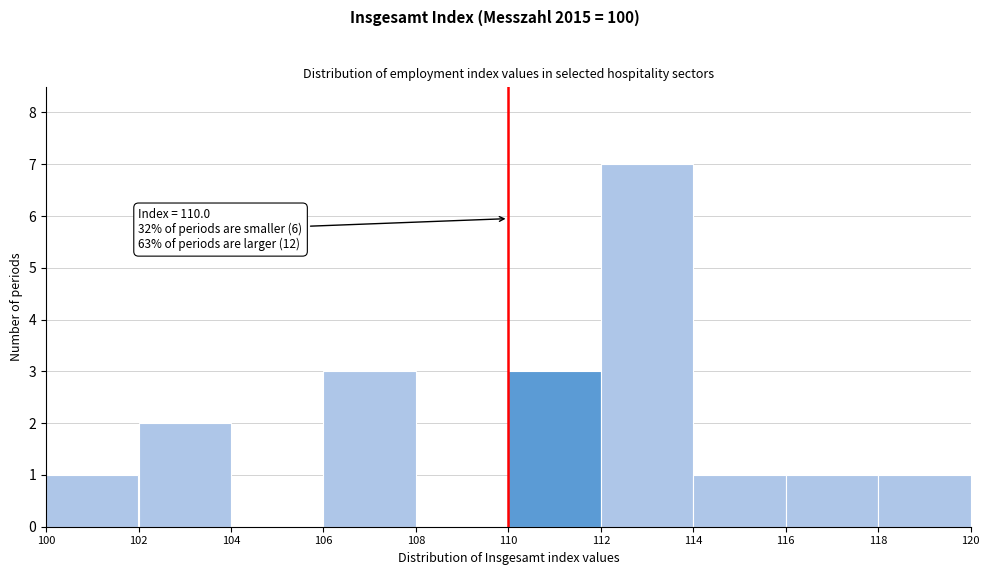

Over which range of the x-axis is the bar tallest?

112 to 114